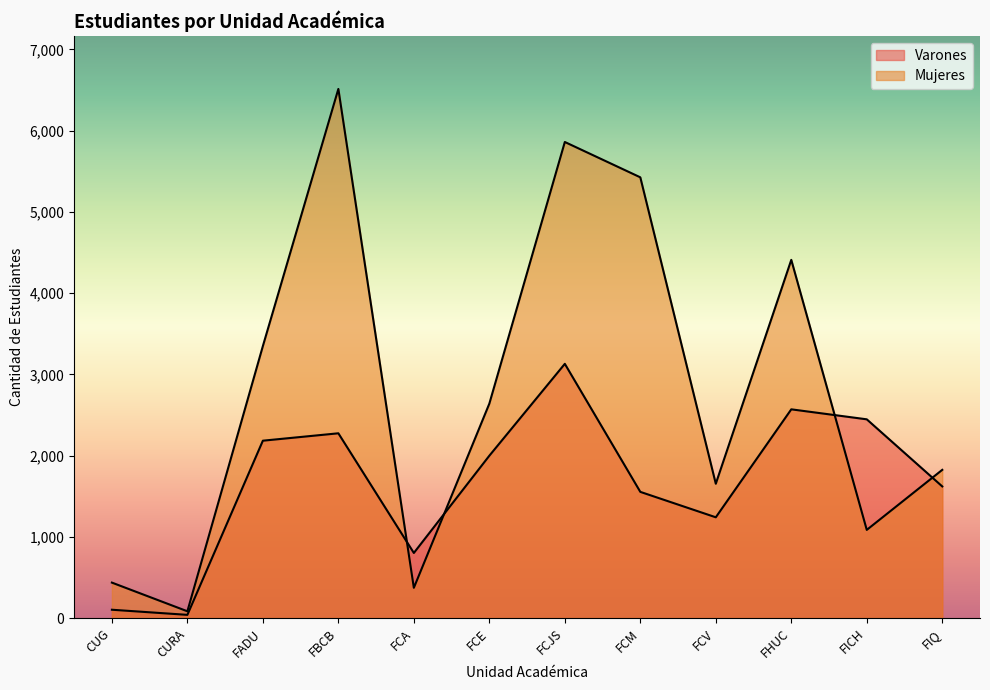

Is the value of Varones at CURA greater than the value of Mujeres at FHUC?

No